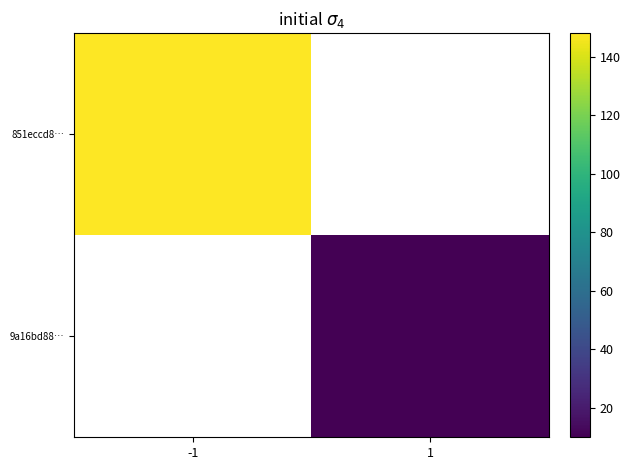

Which category has the lowest value across all series?

1